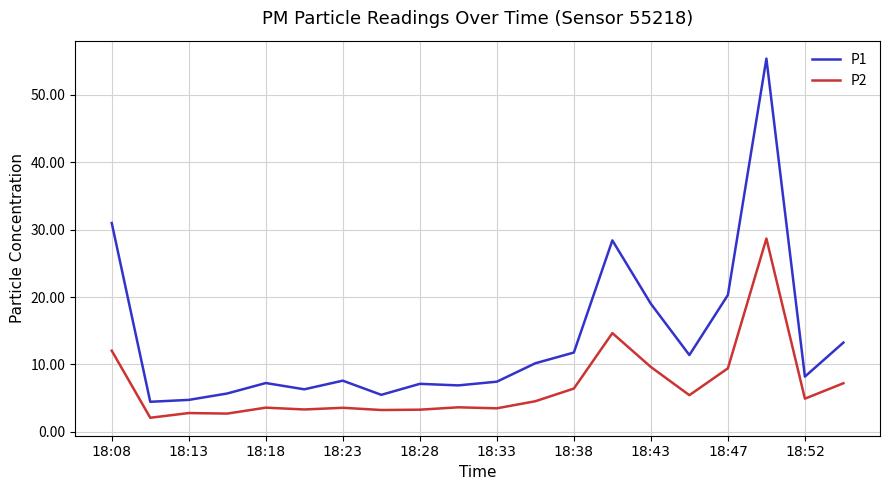

In P2, how many points are lower than both neighbors (excluding endpoints)?

7